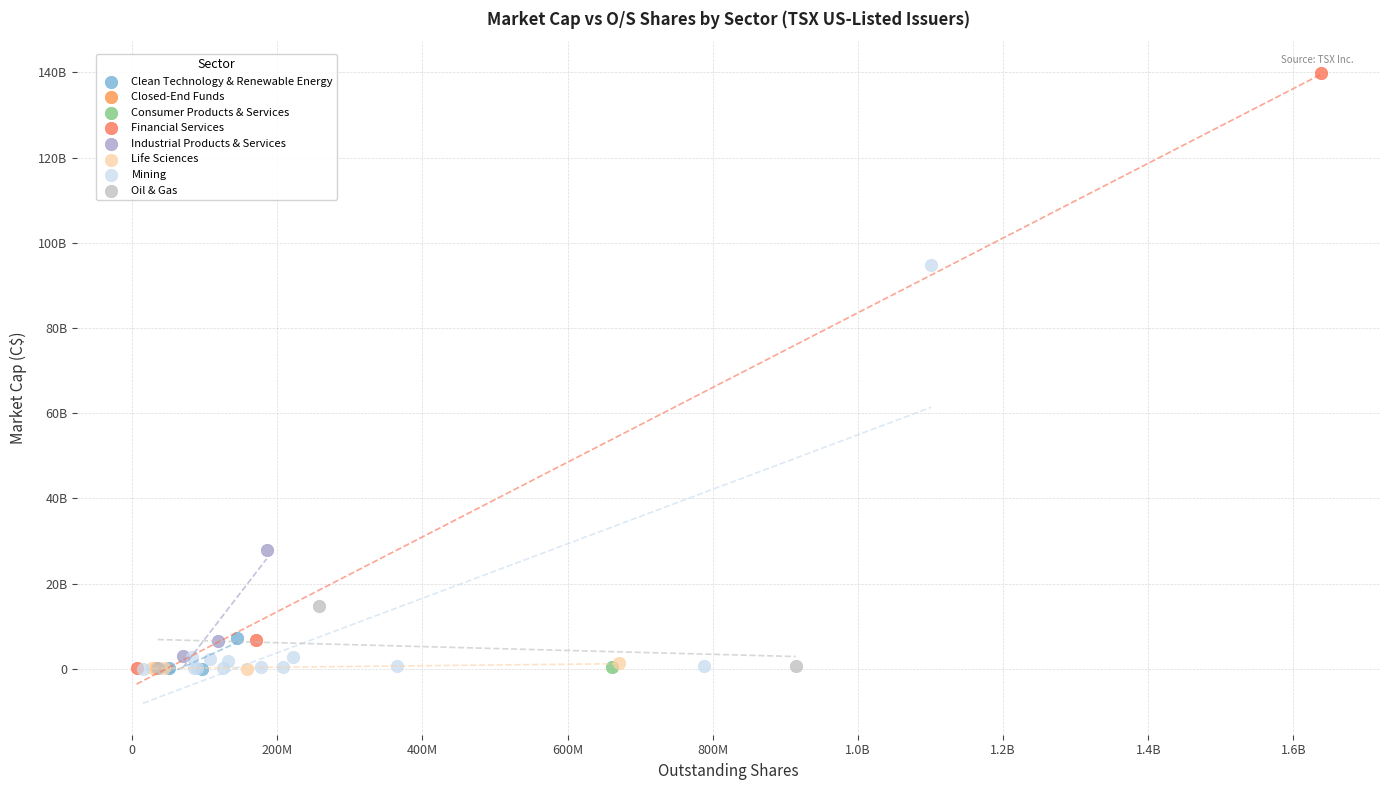

What are all the series names shown in the legend?

Clean Technology & Renewable Energy, Closed-End Funds, Consumer Products & Services, Financial Services, Industrial Products & Services, Life Sciences, Mining, Oil & Gas